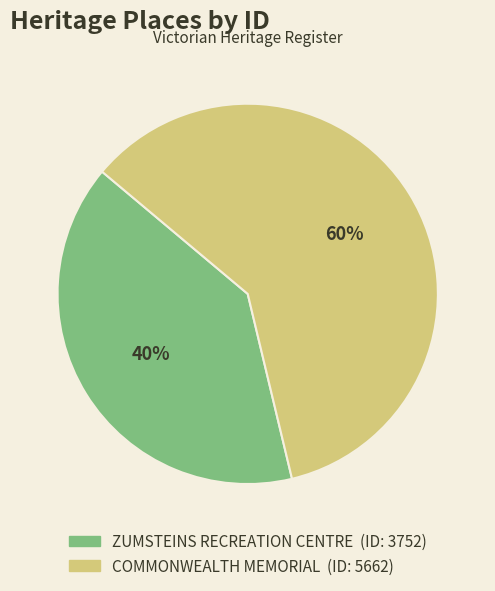

To the nearest percent, what is the average slice percentage?

50%